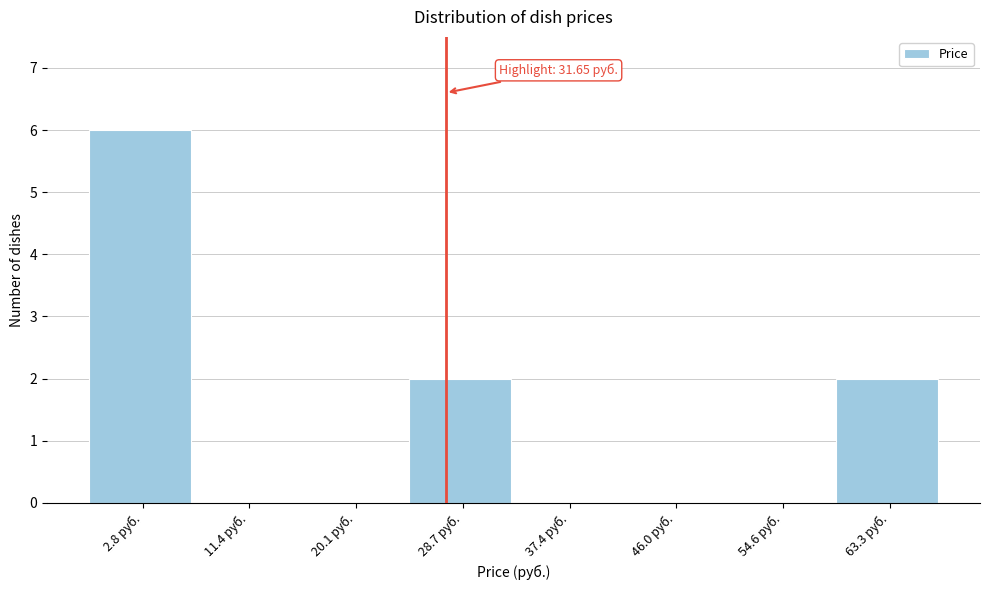

Reading left to right, what are all the values shown in this chart?

2.8 руб.=6	11.4 руб.=0	20.1 руб.=0	28.7 руб.=2	37.4 руб.=0	46.0 руб.=0	54.6 руб.=0	63.3 руб.=2